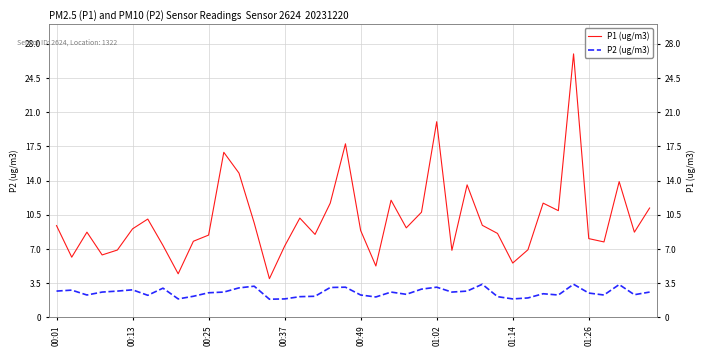

Reading left to right, extract all data points from this chart.

P1 (ug/m3): 9.4	6.2	8.7	6.4	6.9	9.1	10.1	7.4	4.5	7.8	8.4	16.9	14.8	9.7	4.0	7.3	10.2	8.5	11.7	17.8	8.9	5.3	12.0	9.2	10.8	20.0	6.9	13.6	9.4	8.6	5.6	6.9	11.7	10.9	27.0	8.1	7.7	13.9	8.7	11.2
P2 (ug/m3): 2.7	2.8	2.3	2.6	2.7	2.8	2.3	3.0	1.9	2.2	2.5	2.6	3.0	3.2	1.9	1.9	2.1	2.2	3.1	3.1	2.3	2.1	2.6	2.4	2.9	3.1	2.6	2.7	3.4	2.1	1.9	2.0	2.4	2.3	3.4	2.5	2.3	3.4	2.3	2.6